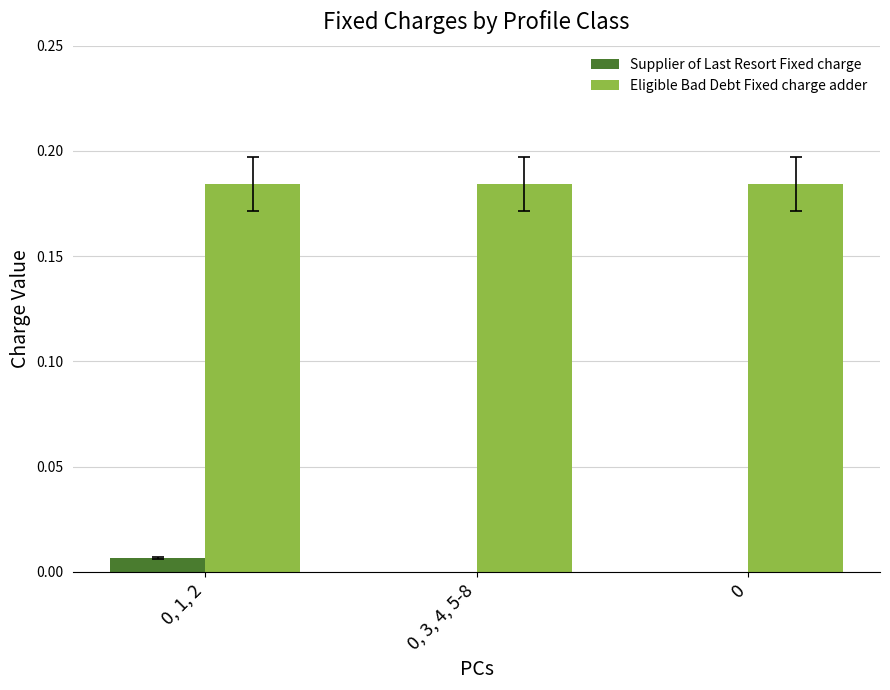

Which series has the widest spread of values?

Supplier of Last Resort Fixed charge